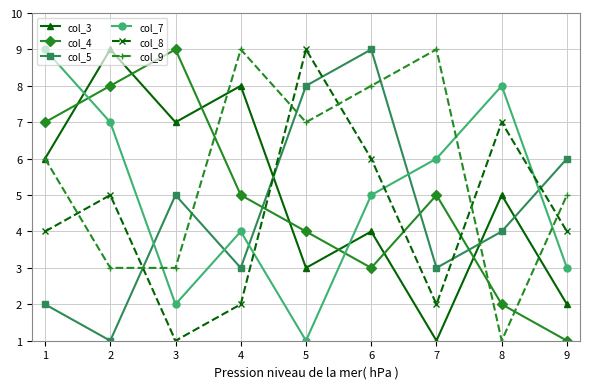

List the labels in order of col_3 value, largest first.

2, 4, 3, 1, 8, 6, 5, 9, 7